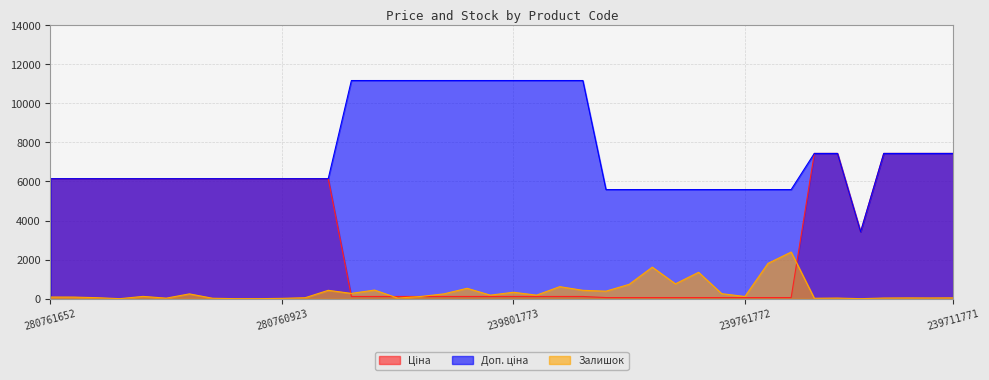

Rank the series by their maximum value, from highest to lowest.

Доп. ціна, Ціна, Залишок